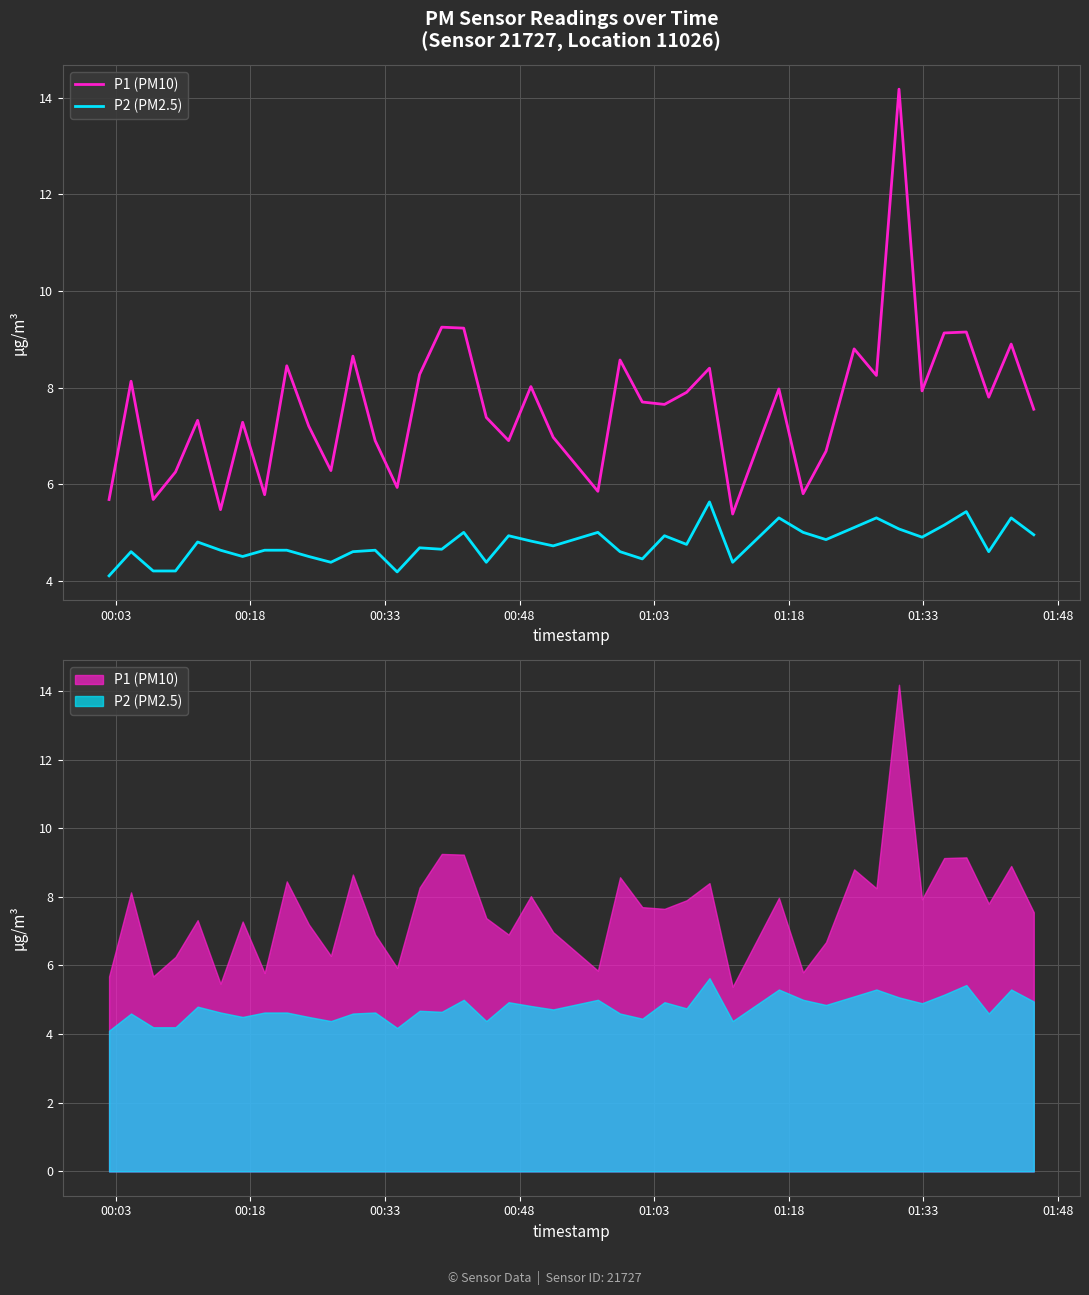

How many lines are shown in the chart?

2